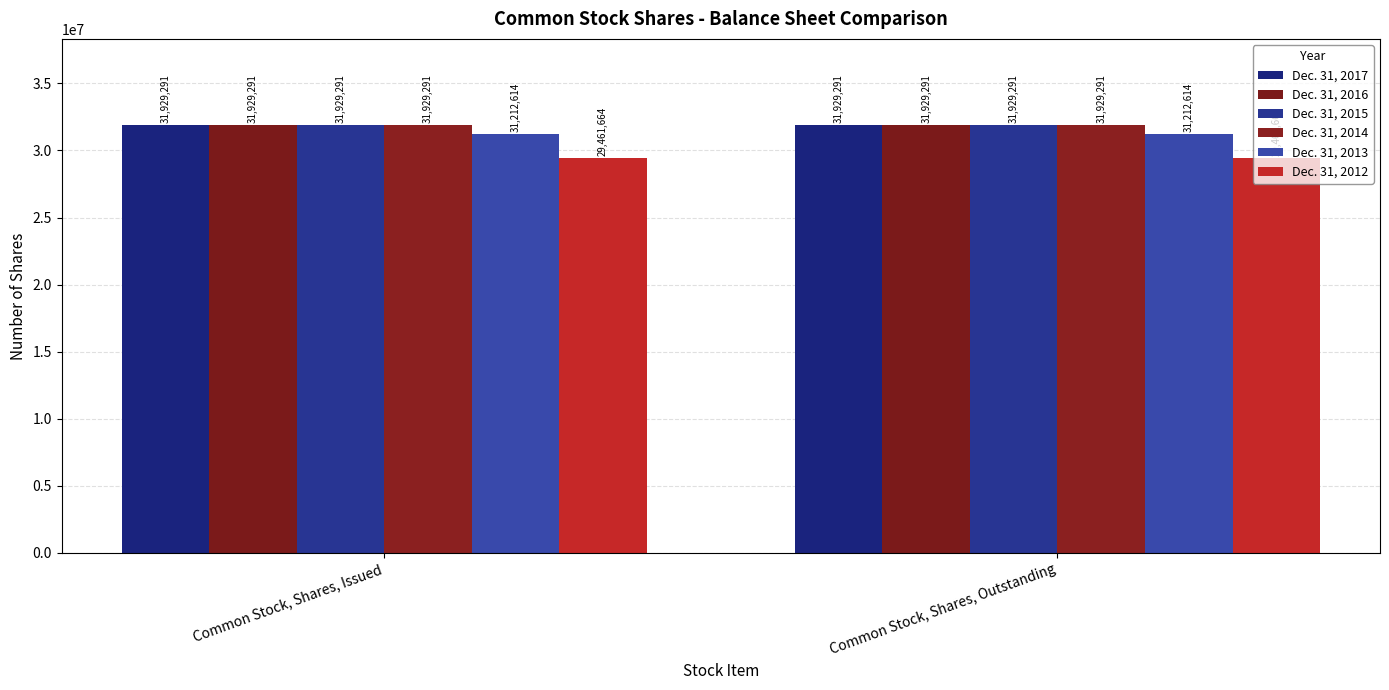

How many groups of bars are there?

2